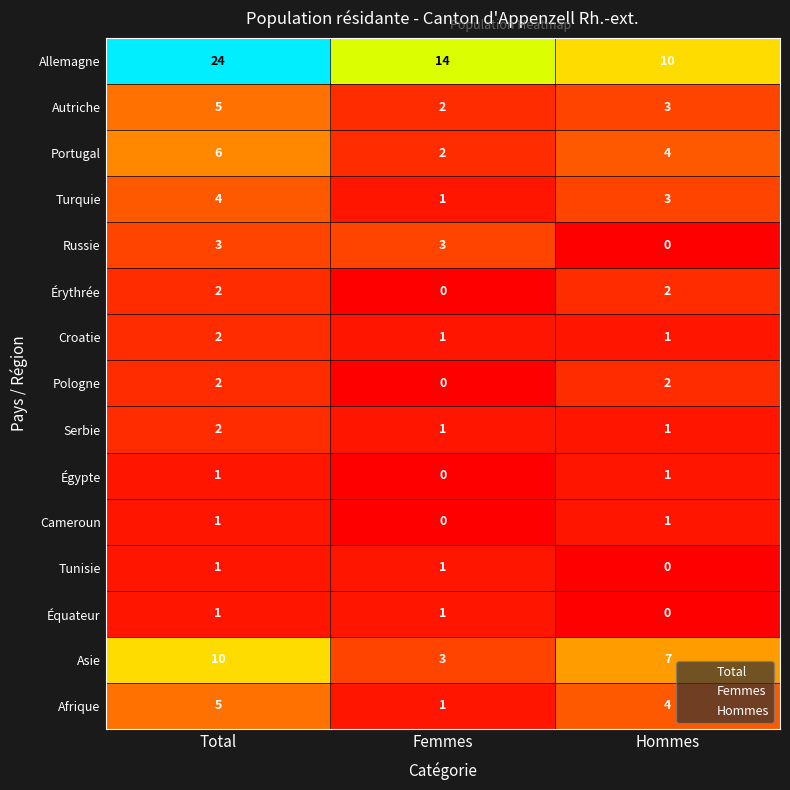

Which series has the largest range (max minus min)?

Allemagne